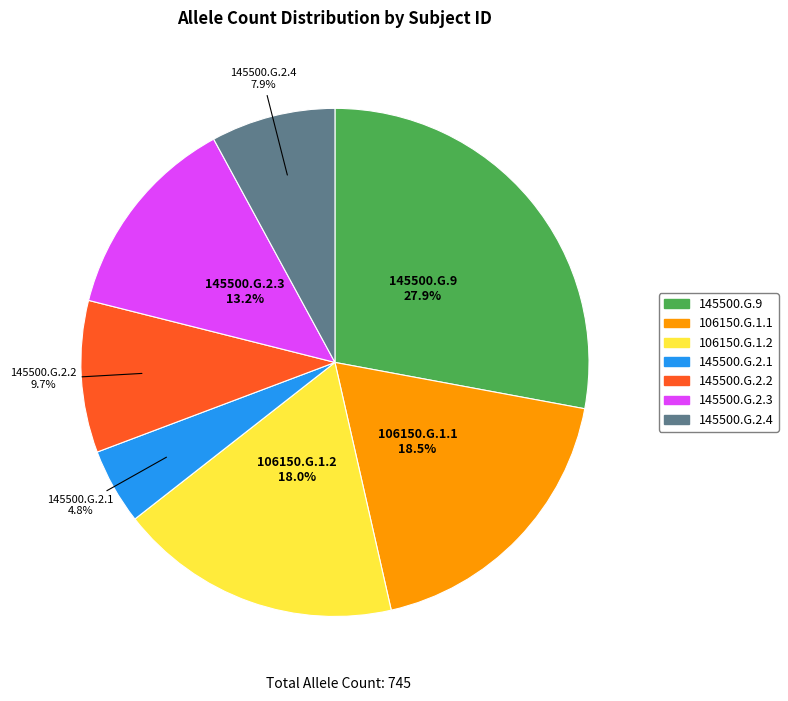

Which category has the smallest portion of the pie?

145500.G.2.1